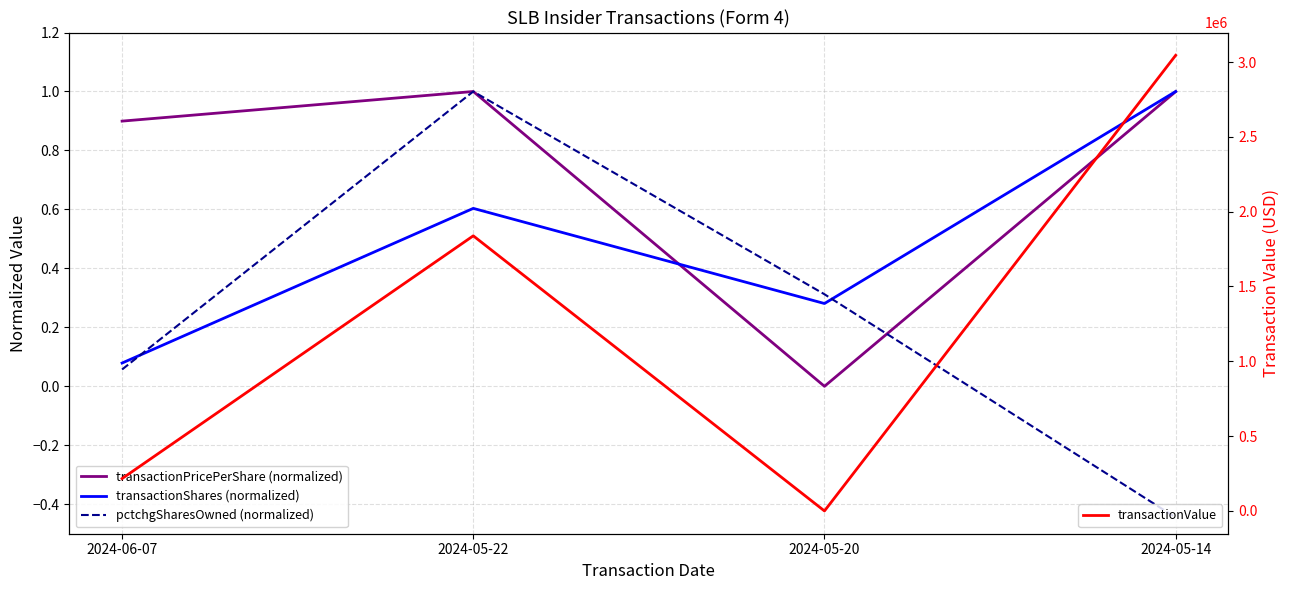

What is the highest value of the pctchgSharesOwned (normalized) series?

1.0